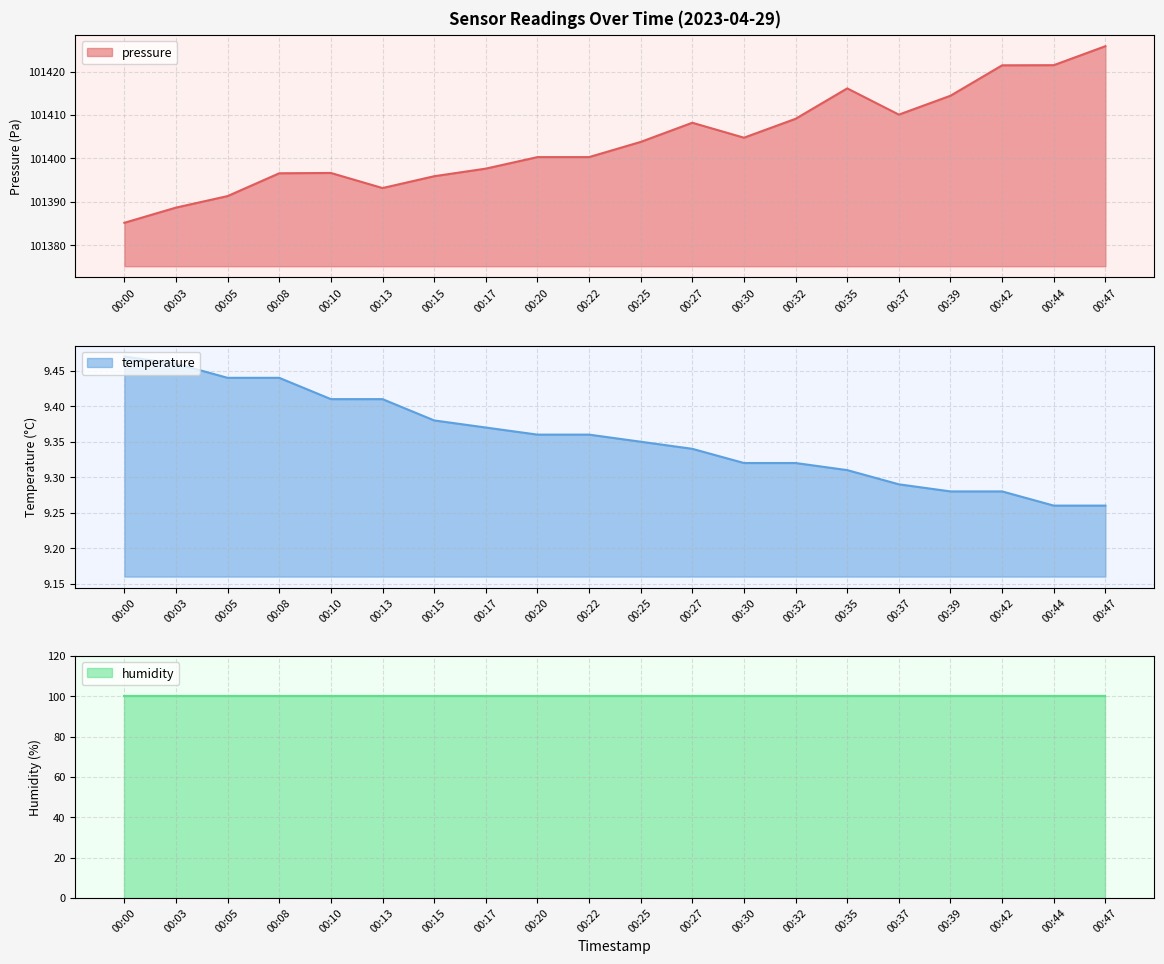

True or false: pressure has a value of 101393.2 at 00:13.

True